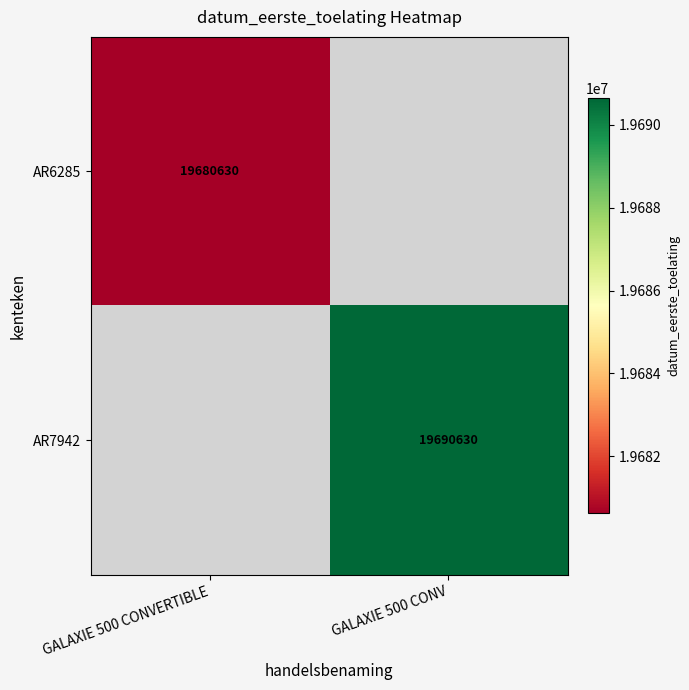

True or false: AR6285 has a value of 25925290 at GALAXIE 500 CONVERTIBLE.

False